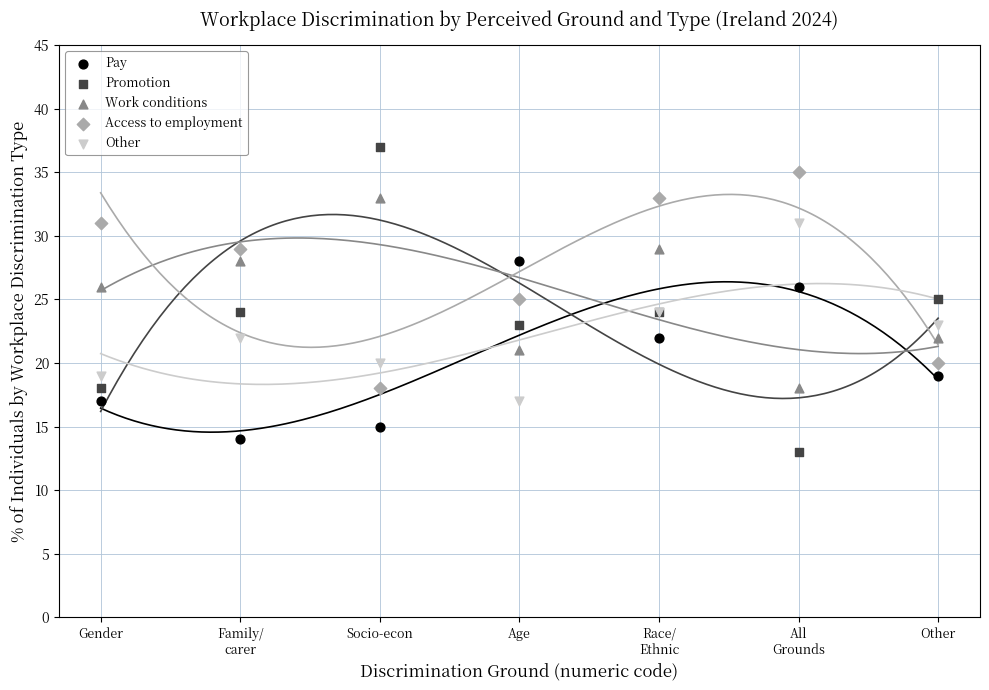

Which series reaches the minimum Y coordinate?

Promotion